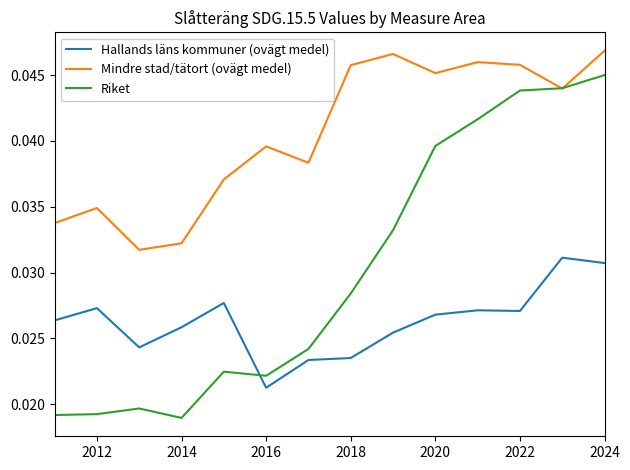

Which series has the largest total across all categories?

Mindre stad/tätort (ovägt medel)